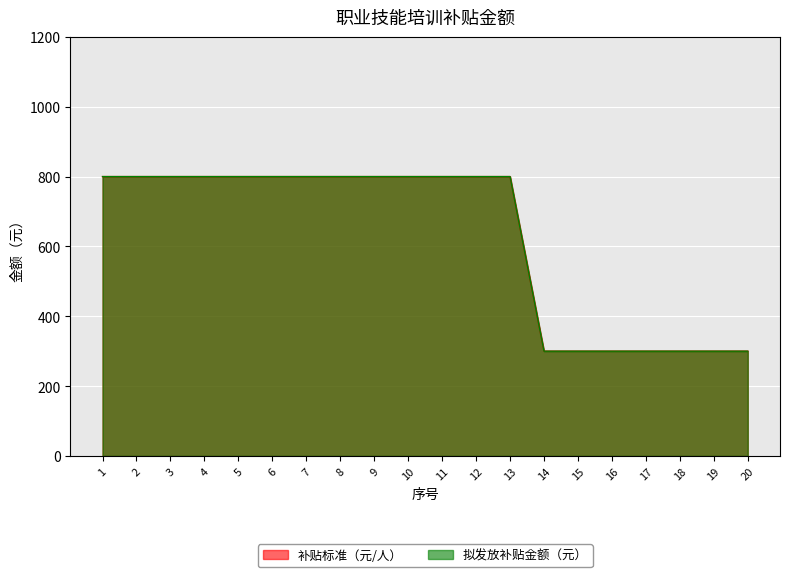

Is it true that 补贴标准（元/人） equals 800 at 4?

True